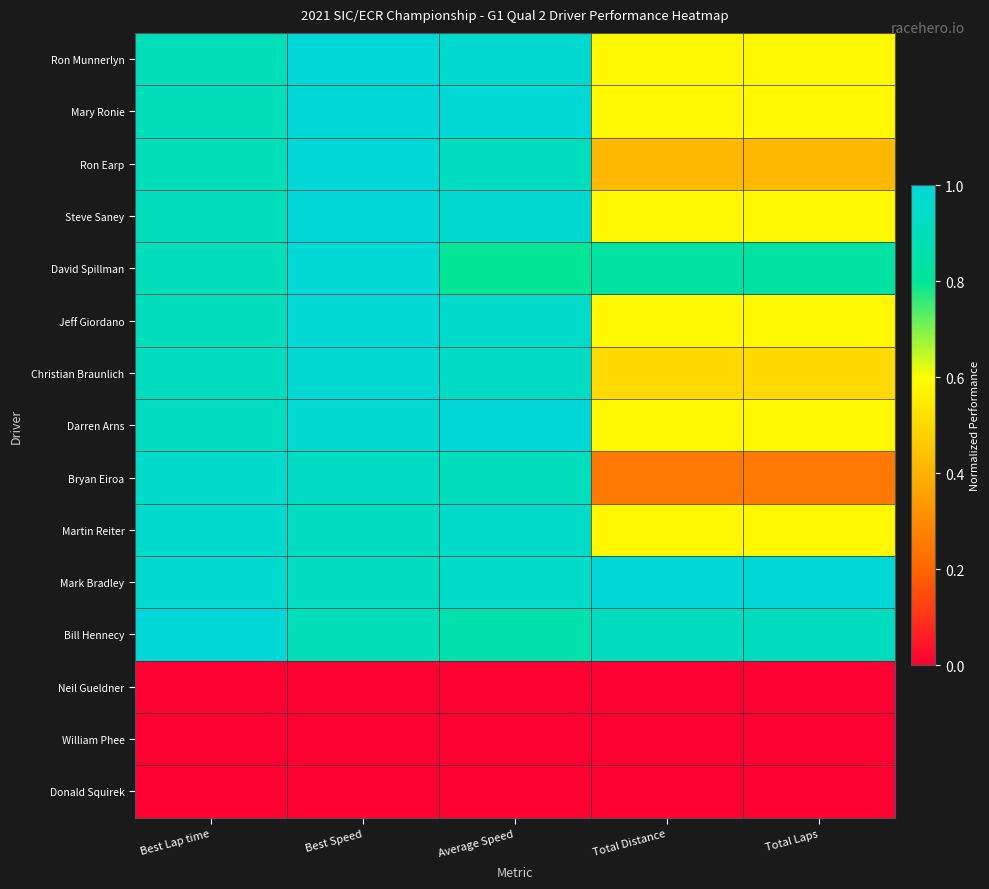

Rank the series at Total Distance from highest to lowest value.

Mark Bradley, Bill Hennecy, David Spillman, Ron Munnerlyn, Mary Ronie, Steve Saney, Jeff Giordano, Darren Arns, Martin Reiter, Christian Braunlich, Ron Earp, Bryan Eiroa, Neil Gueldner, William Phee, Donald Squirek